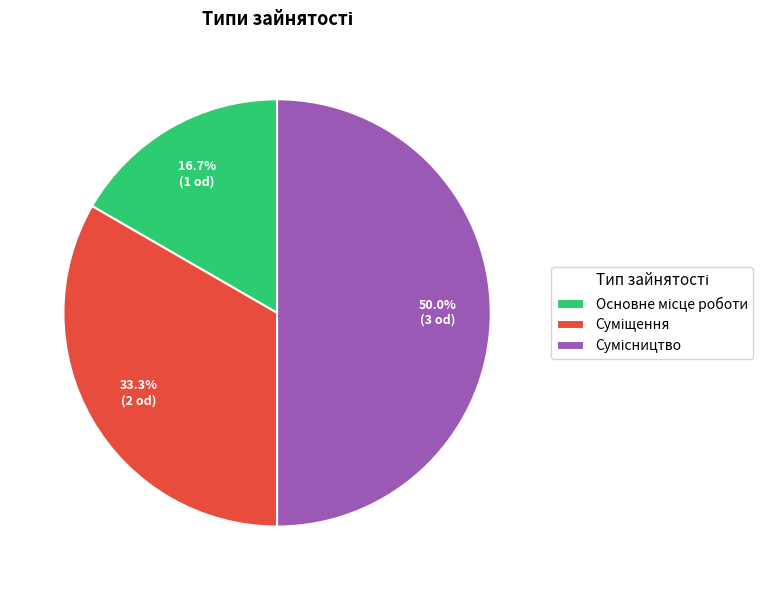

Between Основне місце роботи and Сумісництво, which is larger?

Сумісництво